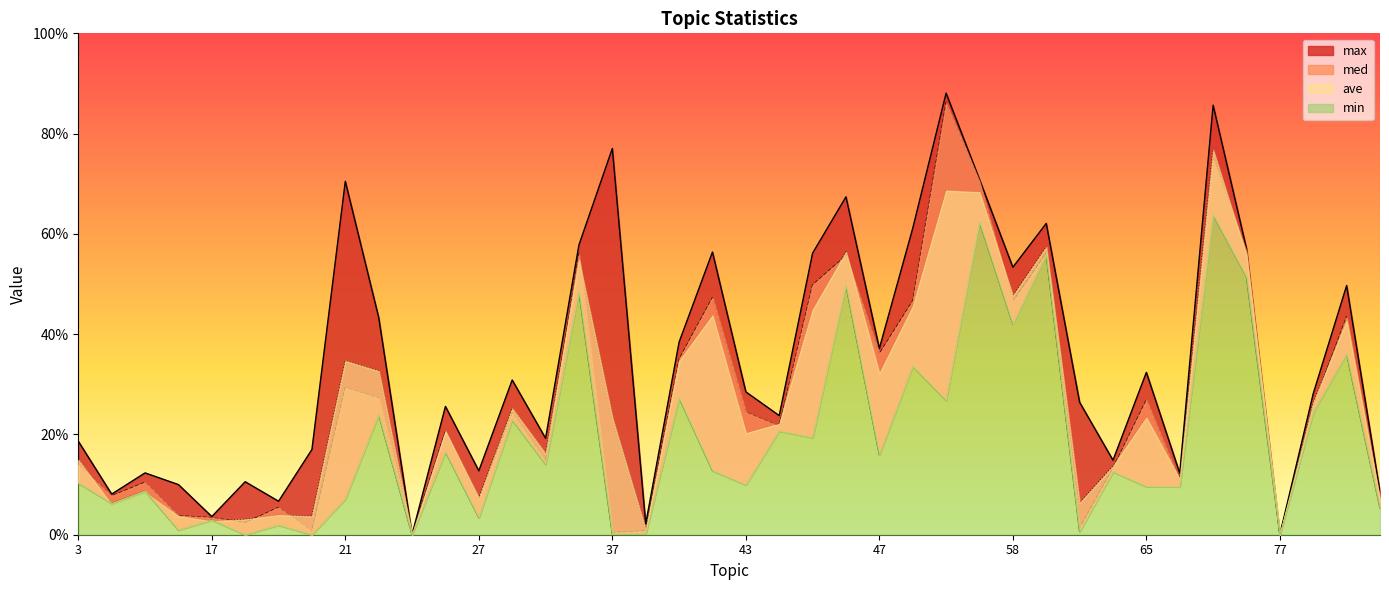

Reading right to left, what are all the values shown in this chart?

max: 83=0.1	80=0.5	79=0.3	77=0.0	75=0.6	74=0.9	70=0.1	65=0.3	64=0.1	60=0.3	59=0.6	58=0.5	53=0.7	50=0.9	48=0.6	47=0.4	46=0.7	45=0.6	44=0.2	43=0.3	42=0.6	41=0.4	39=0.0	37=0.8	36=0.6	33=0.2	30=0.3	27=0.1	26=0.3	24=0.0	23=0.4	21=0.7	20=0.2	19=0.1	18=0.1	17=0.0	16=0.1	15=0.1	14=0.1	3=0.2
med: 83=0.1	80=0.4	79=0.3	77=0.0	75=0.6	74=0.7	70=0.1	65=0.3	64=0.1	60=0.0	59=0.6	58=0.5	53=0.7	50=0.9	48=0.5	47=0.4	46=0.6	45=0.5	44=0.2	43=0.2	42=0.5	41=0.3	39=0.0	37=0.0	36=0.6	33=0.1	30=0.2	27=0.1	26=0.2	24=0.0	23=0.3	21=0.3	20=0.0	19=0.1	18=0.0	17=0.0	16=0.0	15=0.1	14=0.1	3=0.1
ave: 83=0.1	80=0.4	79=0.3	77=0.0	75=0.6	74=0.8	70=0.1	65=0.2	64=0.1	60=0.1	59=0.6	58=0.5	53=0.7	50=0.7	48=0.5	47=0.3	46=0.6	45=0.4	44=0.2	43=0.2	42=0.4	41=0.3	39=0.0	37=0.2	36=0.5	33=0.2	30=0.3	27=0.1	26=0.2	24=0.0	23=0.3	21=0.3	20=0.0	19=0.0	18=0.0	17=0.0	16=0.0	15=0.1	14=0.1	3=0.1
min: 83=0.1	80=0.4	79=0.2	77=0.0	75=0.5	74=0.6	70=0.1	65=0.1	64=0.1	60=0.0	59=0.6	58=0.4	53=0.6	50=0.3	48=0.3	47=0.2	46=0.5	45=0.2	44=0.2	43=0.1	42=0.1	41=0.3	39=0.0	37=0.0	36=0.5	33=0.1	30=0.2	27=0.0	26=0.2	24=0.0	23=0.2	21=0.1	20=0.0	19=0.0	18=0.0	17=0.0	16=0.0	15=0.1	14=0.1	3=0.1